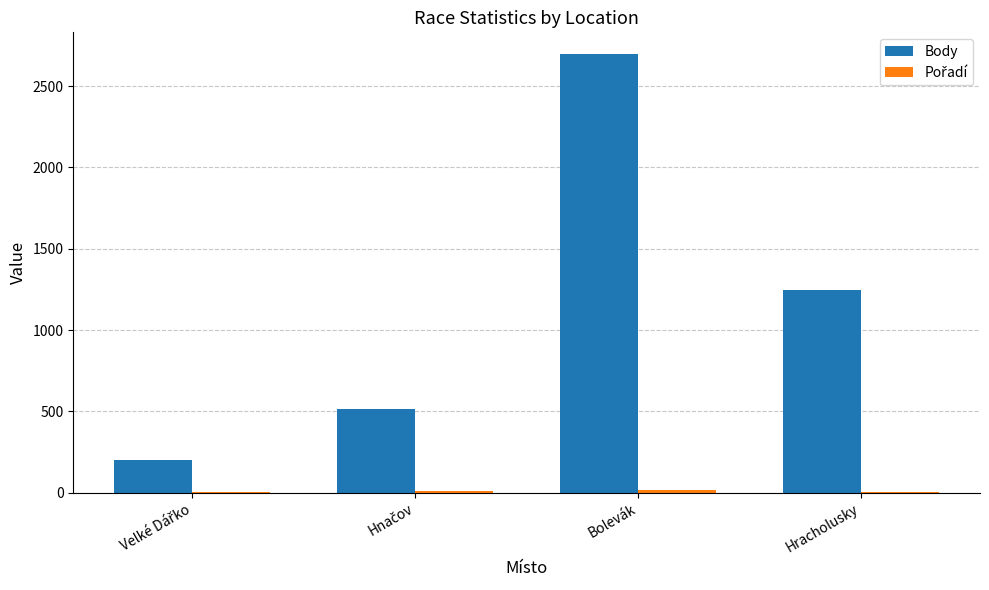

Count the number of categories in the chart.

4